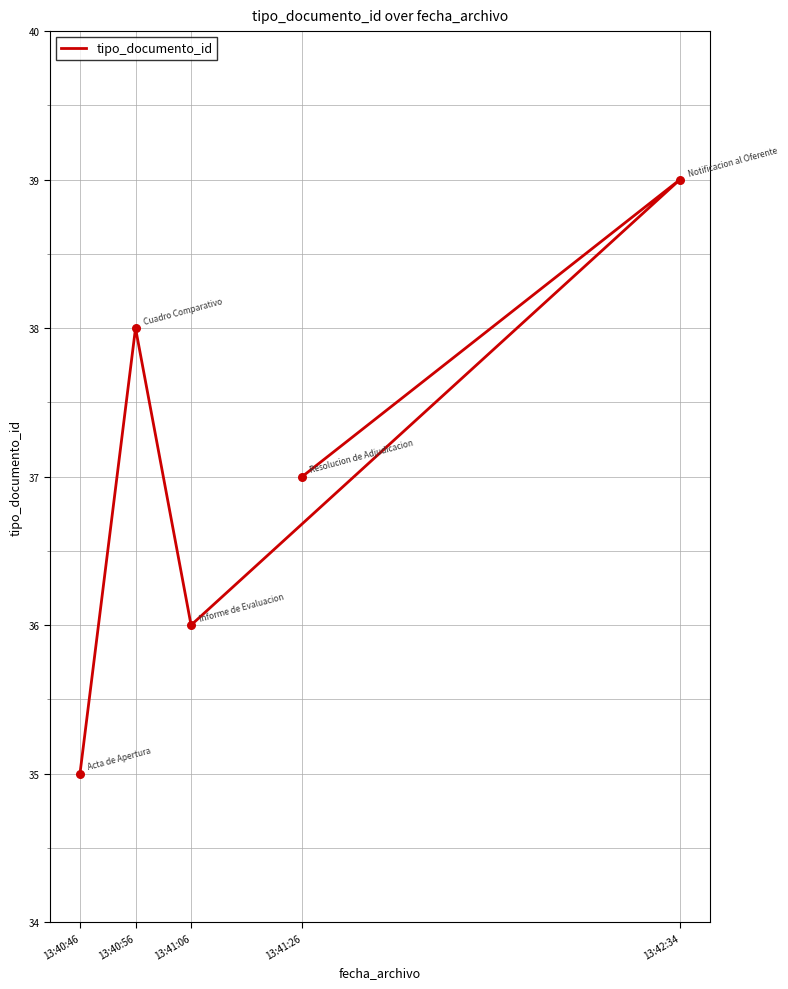

What is the change in value from 13:40:46 to 13:41:26?

+2